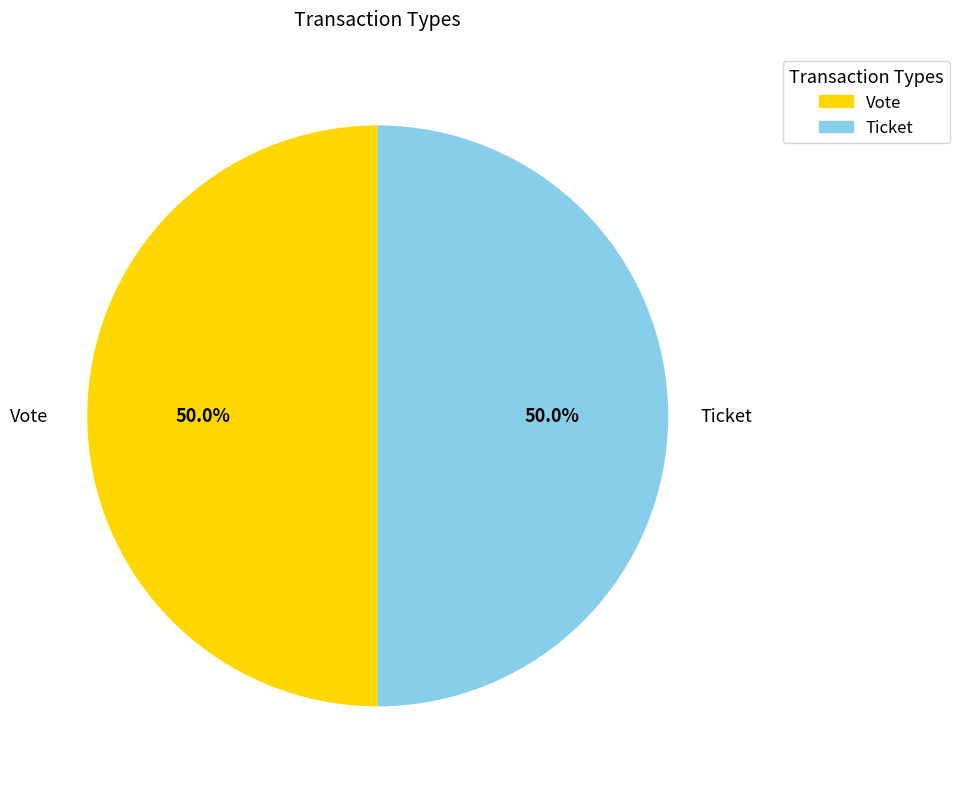

Combined, what portion of the pie is Ticket and Vote?

100.0%